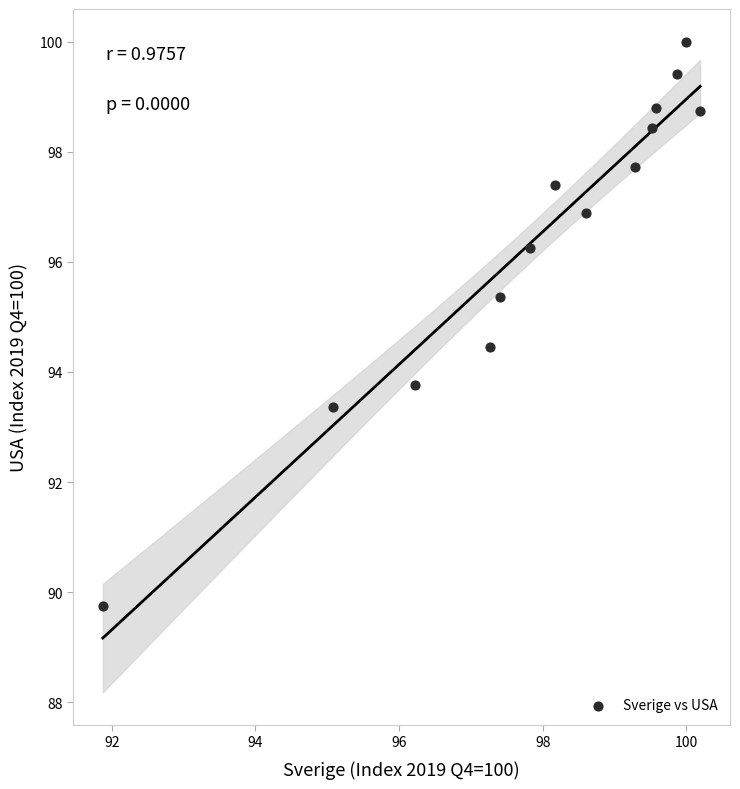

What Y value in the scatter plot is closest to 94?

93.8